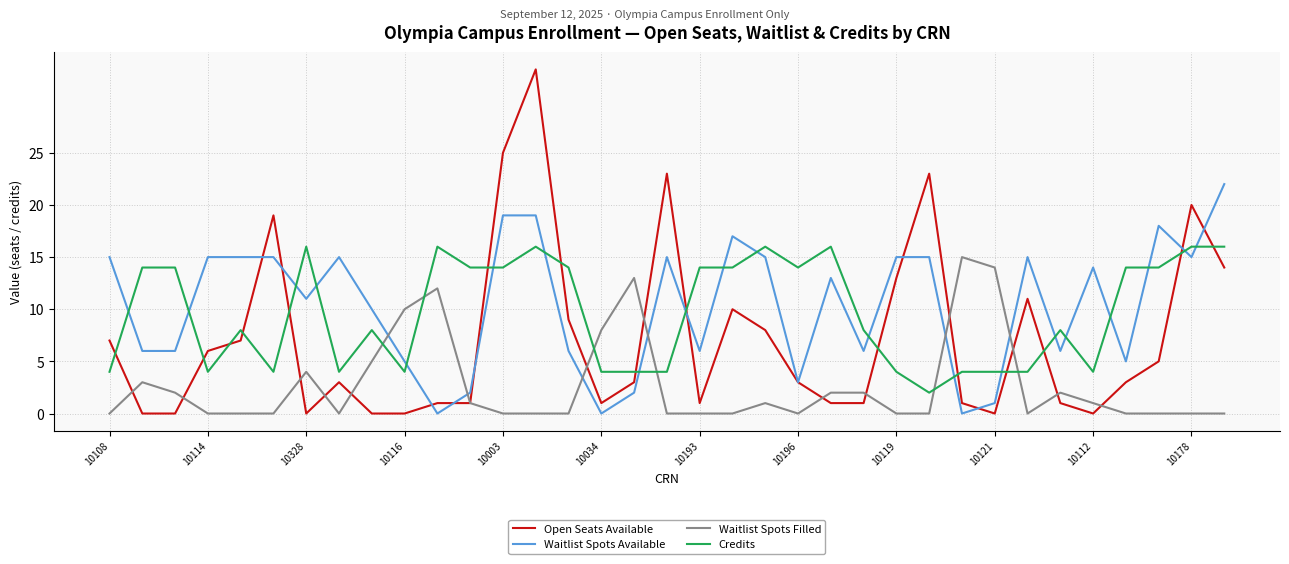

What is the highest value of the Waitlist Spots Filled series?

15